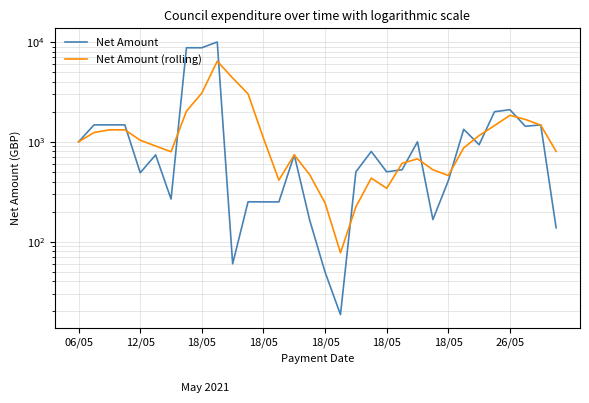

At how many categories does at least one series exceed 5932?

3